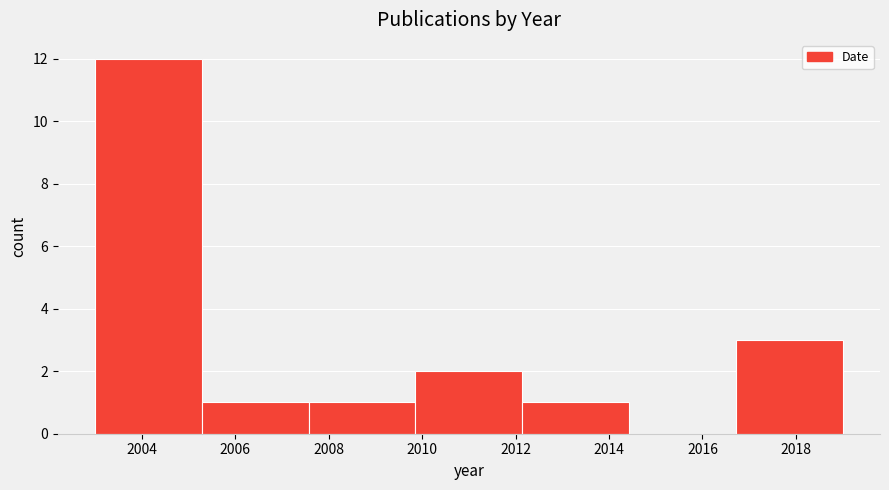

What is the height of the bar covering 2012.2 to 2014.4 on the x-axis? Neither the bar edges nor the heights are printed on the chart, so give them approximately, as read against the axes.

1